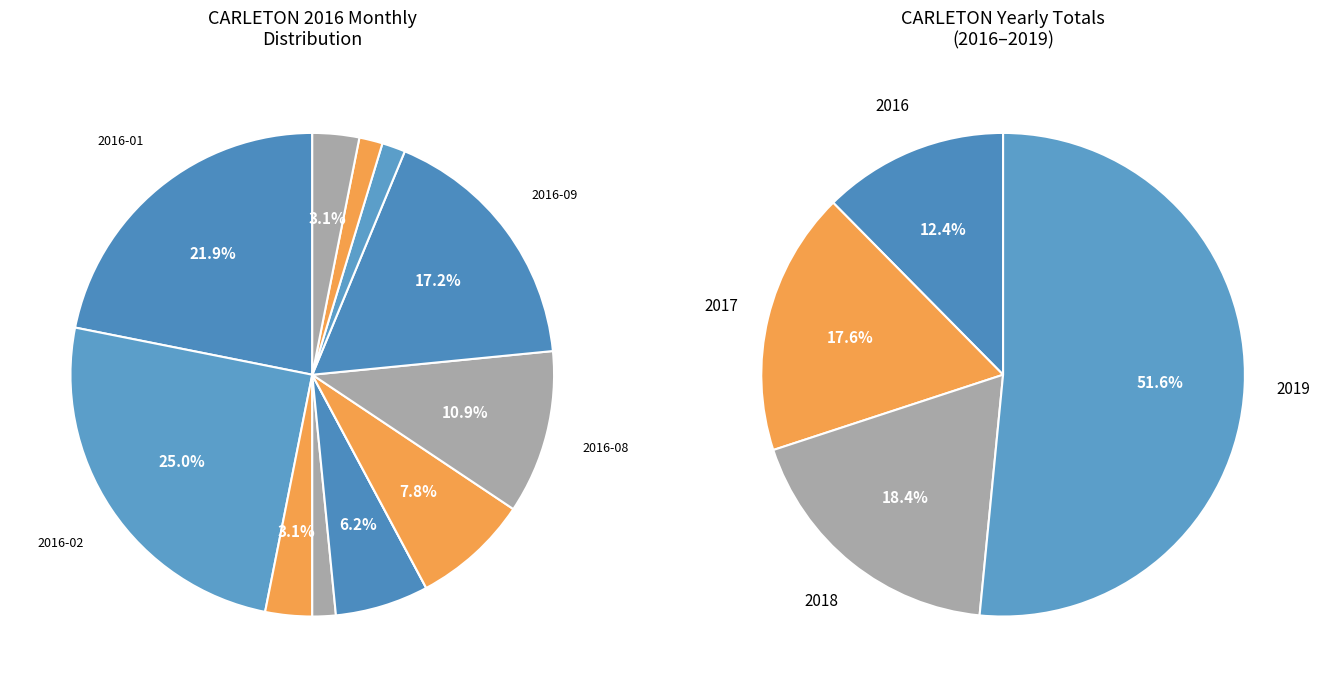

To the nearest percent, what is the difference between the 2016-05 and 2016-01 slice percentages?

16%